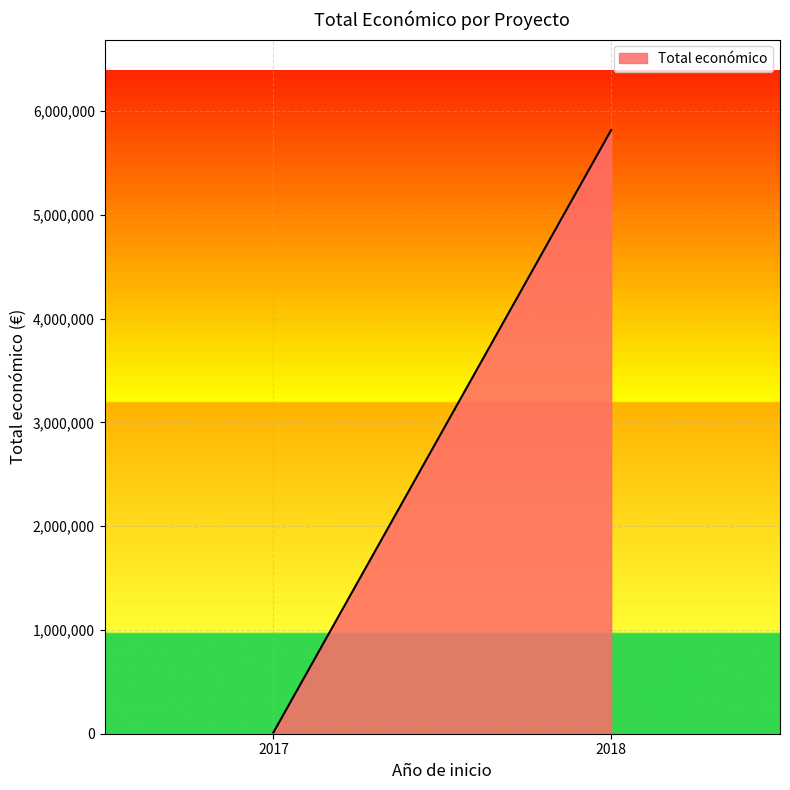

Reading right to left, list all the values displayed in this chart.

2018=5818137	2017=12000